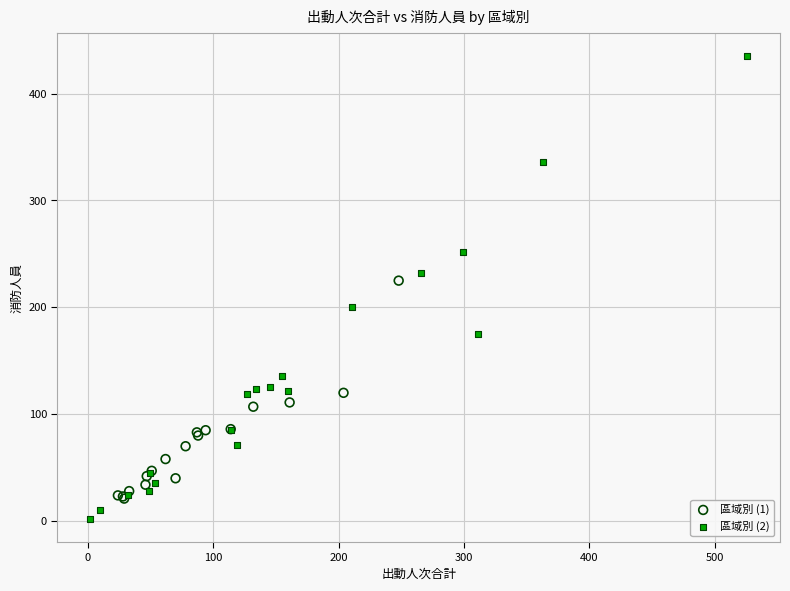

Which series has the widest spread of Y values?

區域別 (2)